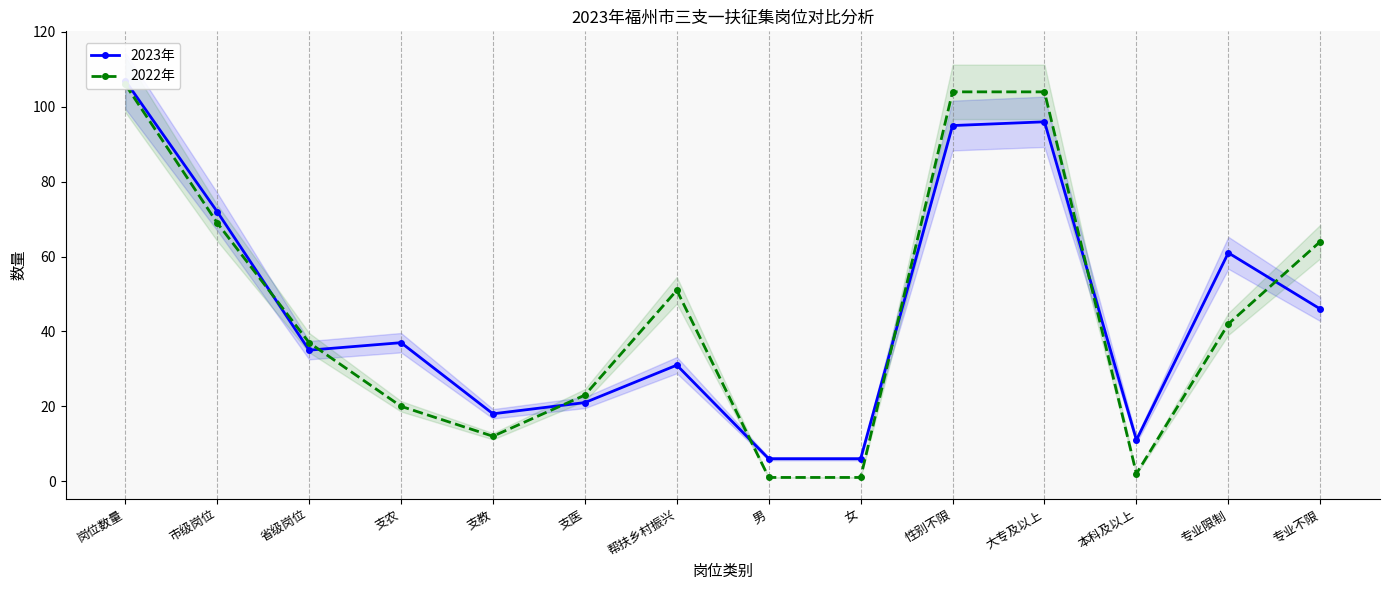

How many values in the 2023年 series exceed 37?

6